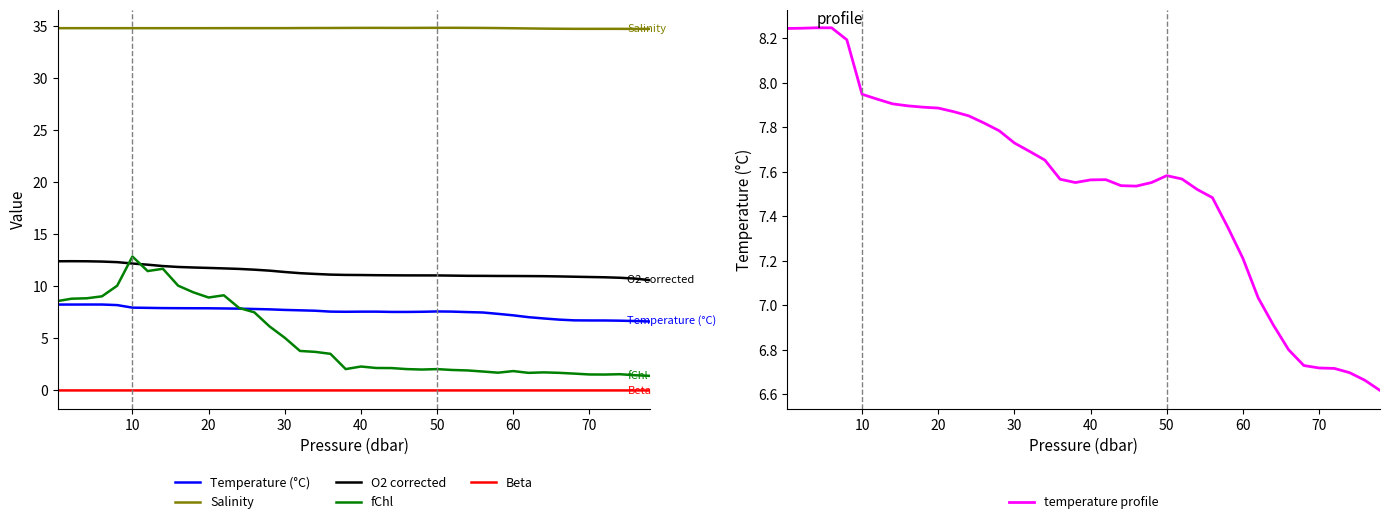

What is the value of the O2 corrected point at the 25th from the left?

11.0